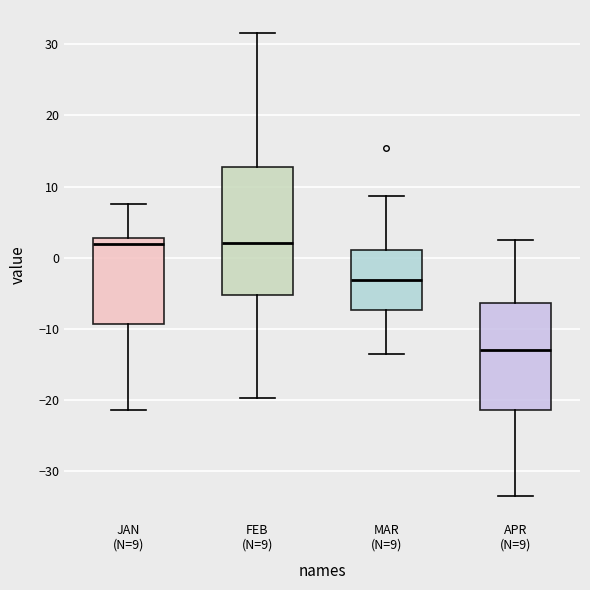

Which box is the tallest, from its lower edge to its upper edge?

FEB (N=9)